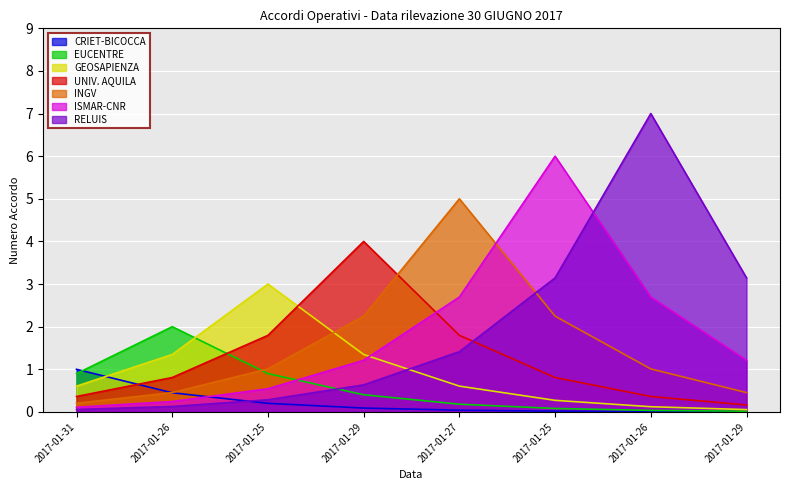

What is the difference between the values at 2017-01-29 and 2017-01-29?

4